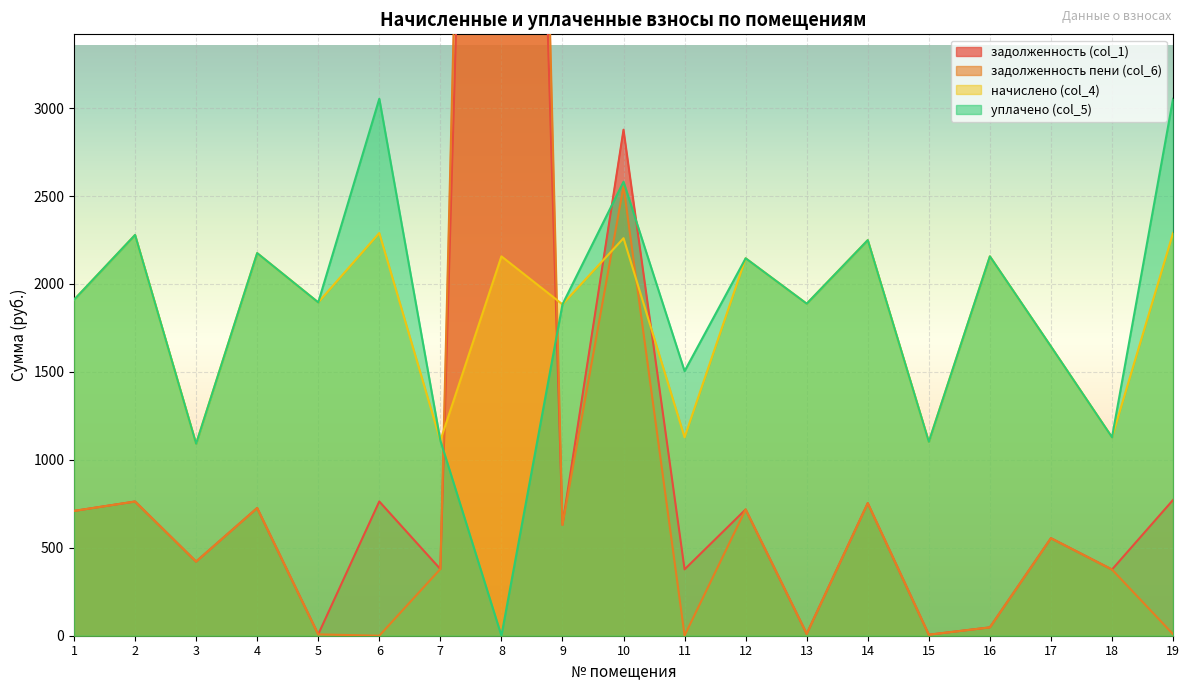

Reading left to right, transcribe all the data shown in this chart.

задолженность (col_1): 1=709.5	2=763.0	3=421.4	4=726.0	5=7.6	6=763.2	7=379.0	8=12297.2	9=630.0	10=2877.0	11=377.1	12=717.9	13=10.6	14=753.7	15=5.8	16=47.4	17=554.4	18=376.2	19=771.9
задолженность пени (col_6): 1=709.5	2=763.0	3=421.4	4=726.0	5=7.6	6=0.0	7=379.0	8=14454.1	9=630.0	10=2556.0	11=0.9	12=717.9	13=10.6	14=753.7	15=5.8	16=47.4	17=554.4	18=376.2	19=8.7
начислено (col_4): 1=1909.9	2=2278.6	3=1091.3	4=2175.3	5=1895.1	6=2289.6	7=1109.8	8=2156.9	9=1884.1	10=2260.1	11=1128.2	12=2145.8	13=1887.8	14=2249.1	15=1102.4	16=2156.9	17=1644.4	18=1128.2	19=2289.6
уплачено (col_5): 1=1909.9	2=2278.6	3=1091.3	4=2175.3	5=1895.1	6=3052.8	7=1109.8	8=0.0	9=1884.1	10=2581.1	11=1504.4	12=2145.8	13=1887.8	14=2249.1	15=1102.4	16=2156.9	17=1644.4	18=1128.2	19=3052.8